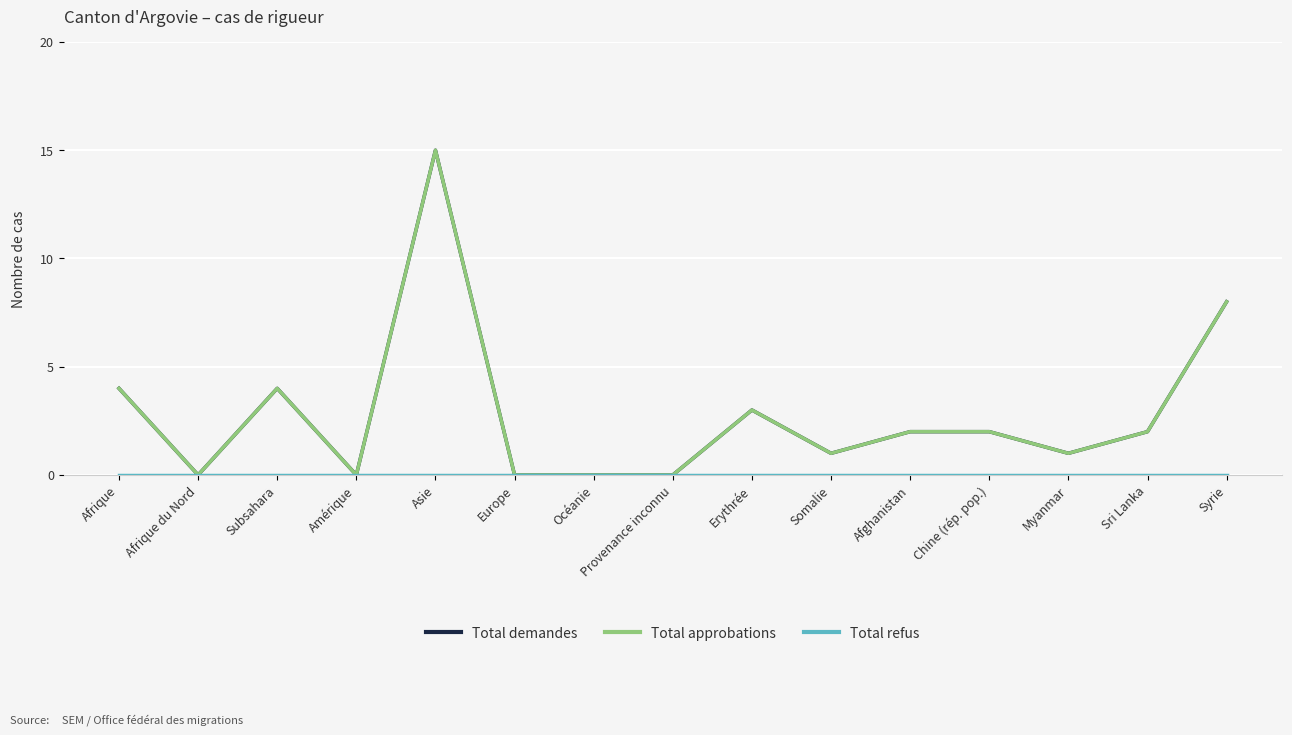

Is this an area chart (filled region under the line)?

No